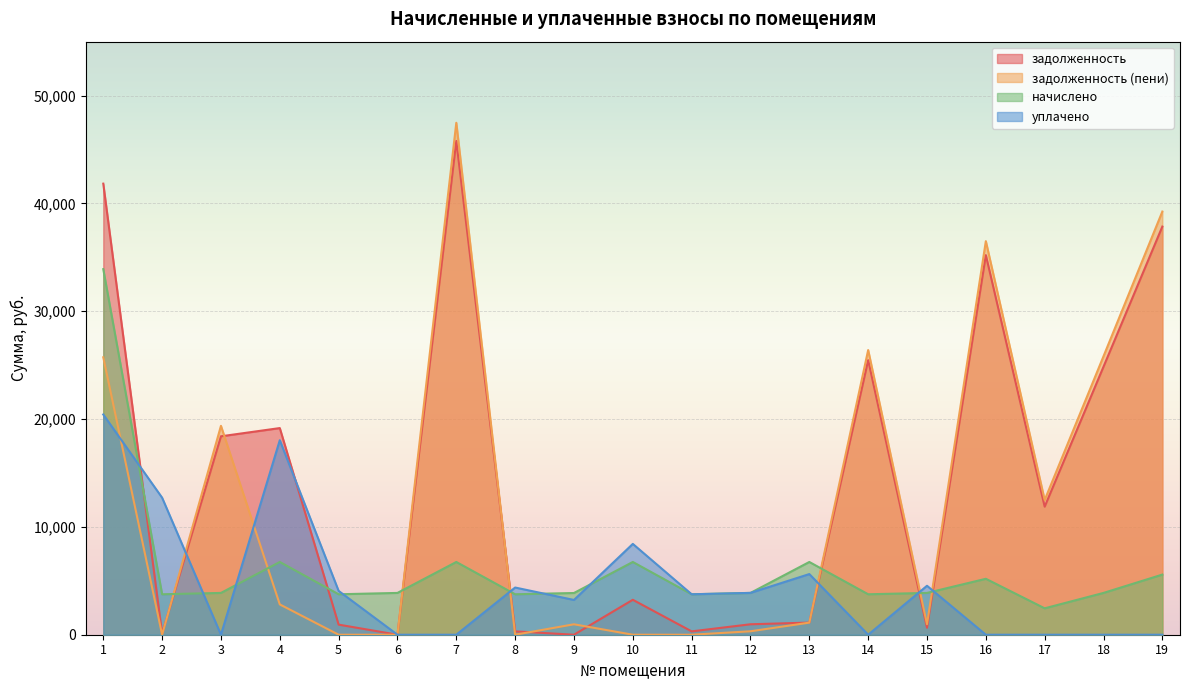

What is the average value of the уплачено series?

4687.1